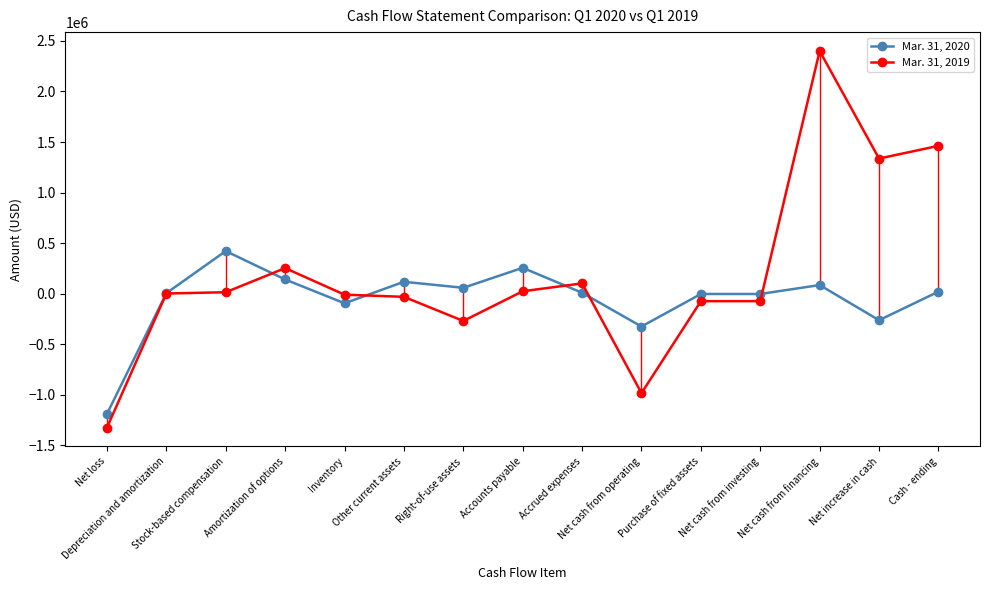

At which label does Mar. 31, 2019 reach its peak?

Net cash from financing